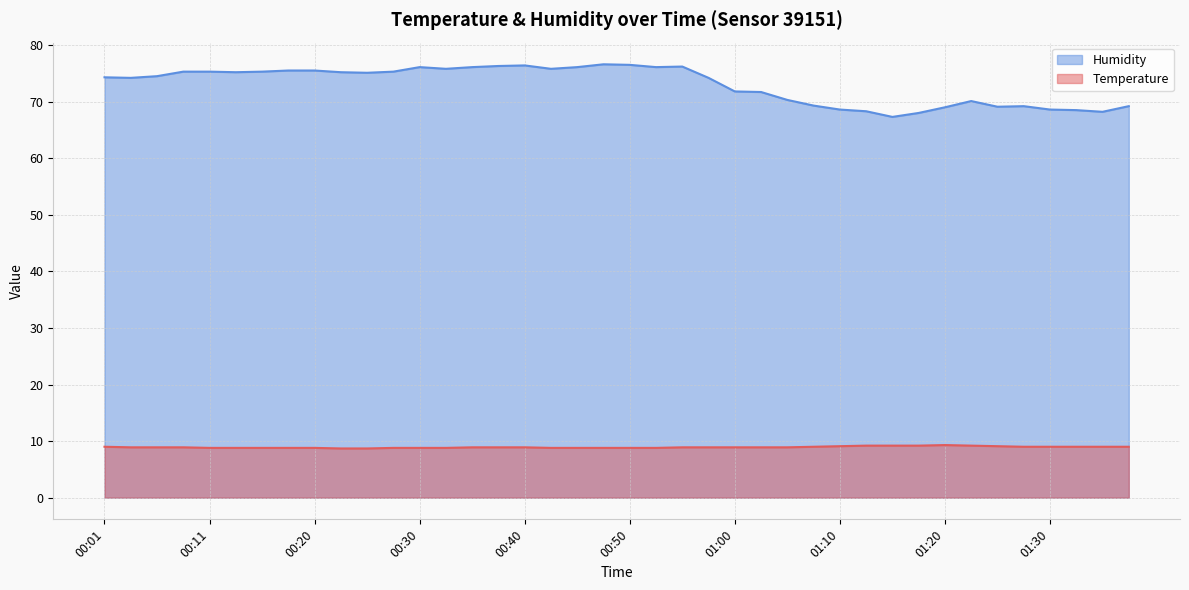

What is the average value of the Temperature series?

8.9